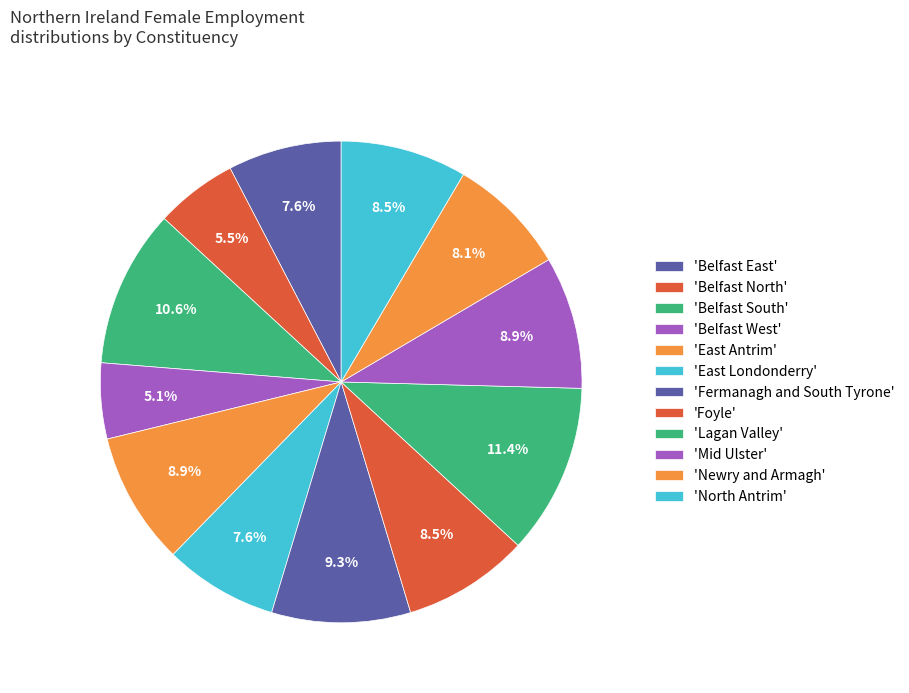

Count the number of slices in the pie.

12